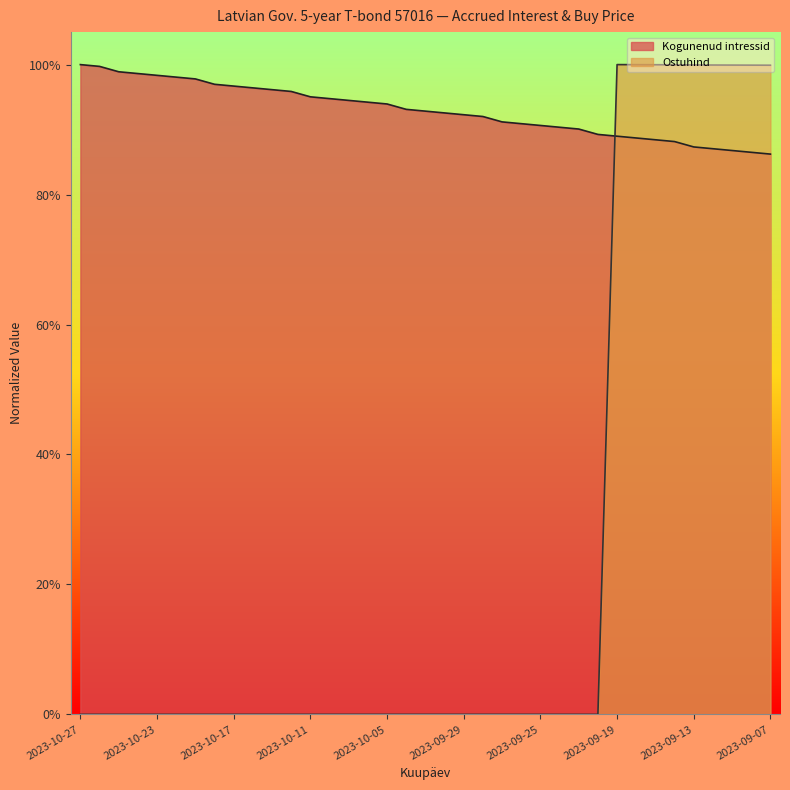

What are all the series names shown in the legend?

Kogunenud intressid, Ostuhind